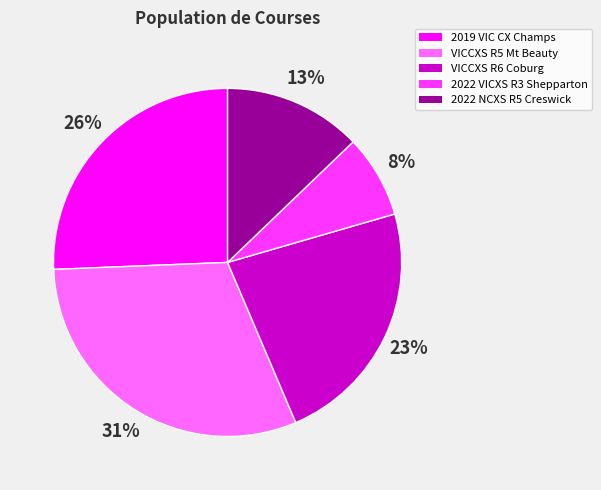

Rank the categories by value from highest to lowest.

VICCXS R5 Mt Beauty, 2019 VIC CX Champs, VICCXS R6 Coburg, 2022 NCXS R5 Creswick, 2022 VICXS R3 Shepparton